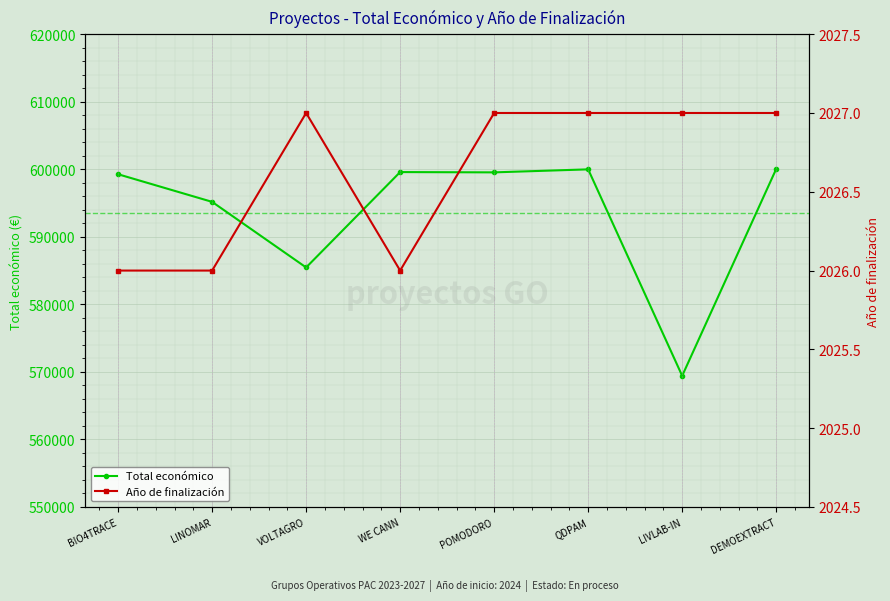

True or false: Total económico has a value of 879807 at VOLTAGRO.

False